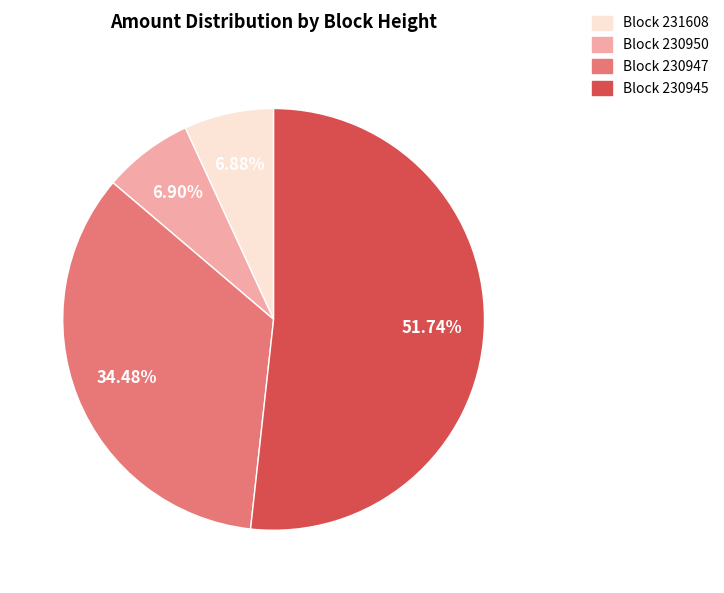

Does Block 230945 account for over 50% of the chart?

Yes